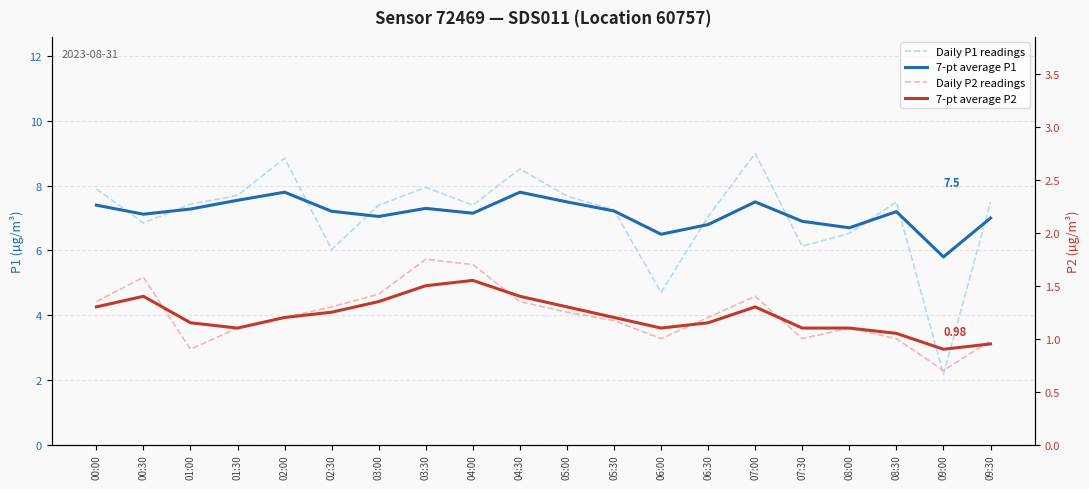

What is the highest value of the Daily P1 readings series?

9.0